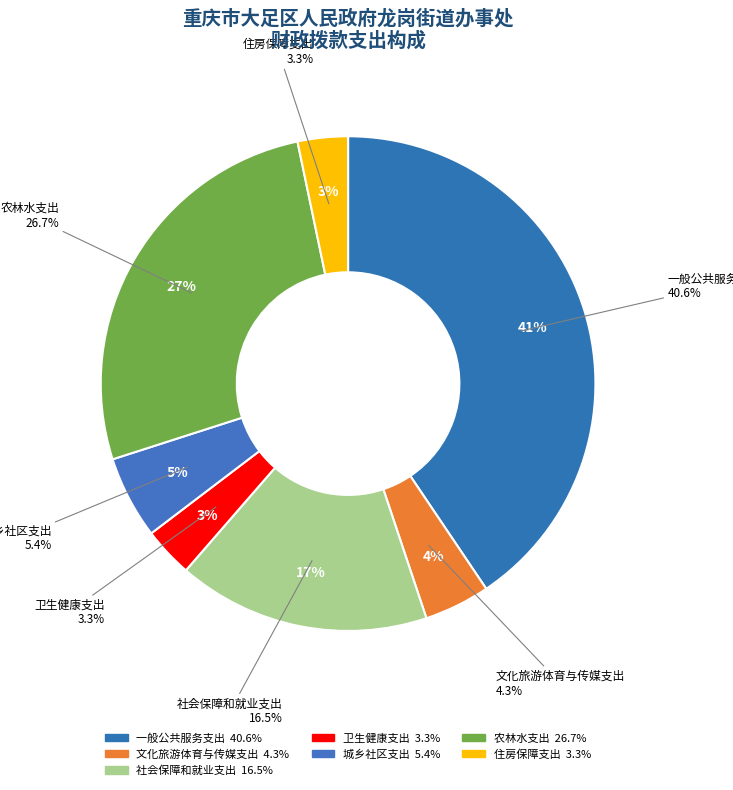

Is it true that 农林水支出 is 27% of the pie?

True